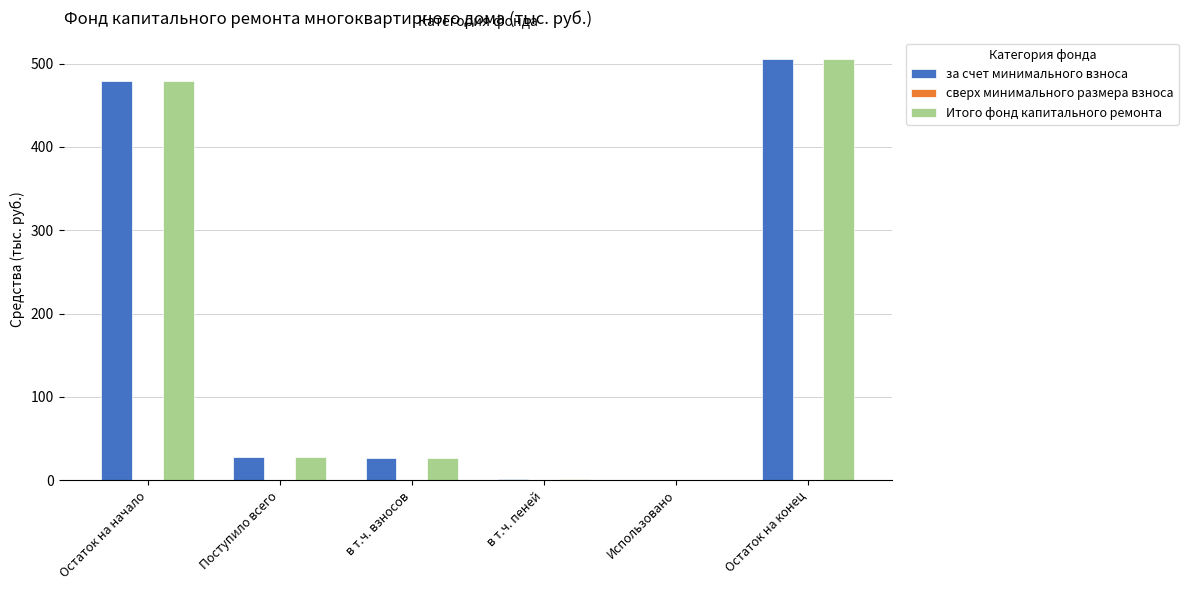

The за счет минимального взноса series shows 505.9 at Остаток на конец. True or false?

True